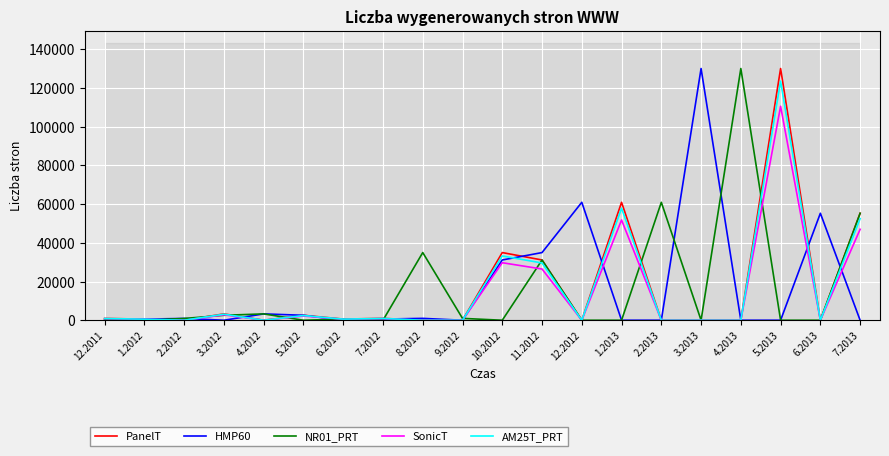

What is the sum of all NR01_PRT values?

321200.0